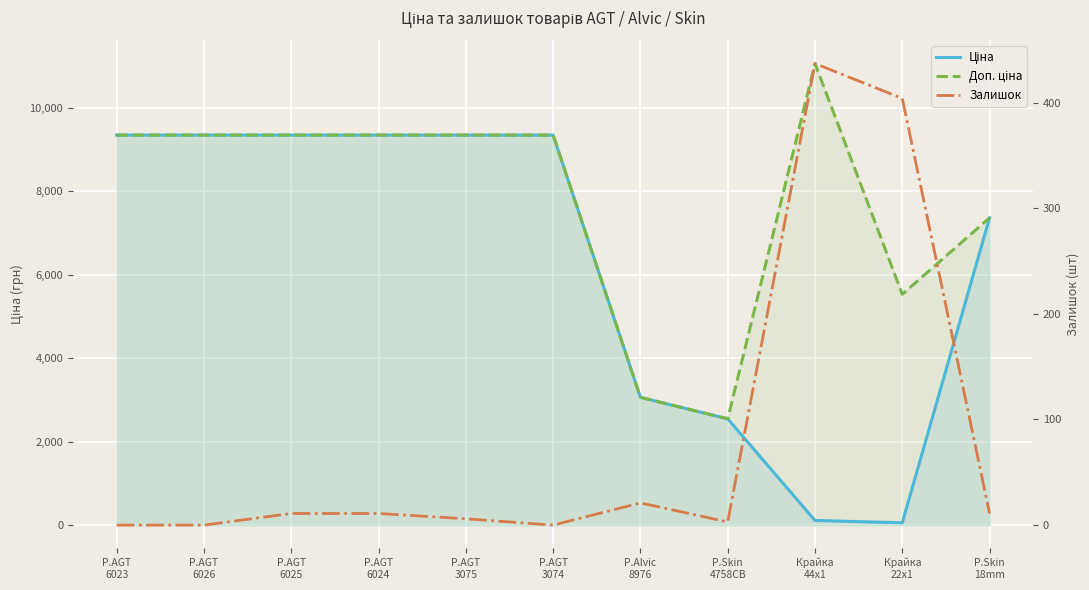

Reading left to right, transcribe all the data shown in this chart.

Ціна: P.AGT
6023=9342.0	P.AGT
6026=9342.0	P.AGT
6025=9342.0	P.AGT
6024=9342.0	P.AGT
3075=9342.0	P.AGT
3074=9342.0	P.Alvic
8976=3059.7	P.Skin
4758CB=2545.8	Крайка
44x1=110.5	Крайка
22x1=55.3	P.Skin
18mm=7360.2
Доп. ціна: P.AGT
6023=9342.0	P.AGT
6026=9342.0	P.AGT
6025=9342.0	P.AGT
6024=9342.0	P.AGT
3075=9342.0	P.AGT
3074=9342.0	P.Alvic
8976=3060.0	P.Skin
4758CB=2546.0	Крайка
44x1=11055.0	Крайка
22x1=5528.0	P.Skin
18mm=7360.2
Залишок: P.AGT
6023=0.0	P.AGT
6026=0.0	P.AGT
6025=11.0	P.AGT
6024=11.0	P.AGT
3075=6.0	P.AGT
3074=0.0	P.Alvic
8976=21.0	P.Skin
4758CB=3.0	Крайка
44x1=437.0	Крайка
22x1=404.0	P.Skin
18mm=11.0